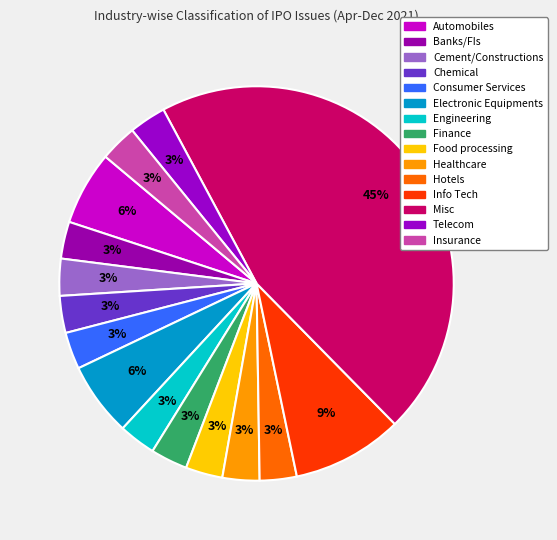

How many segments does this pie chart have?

15